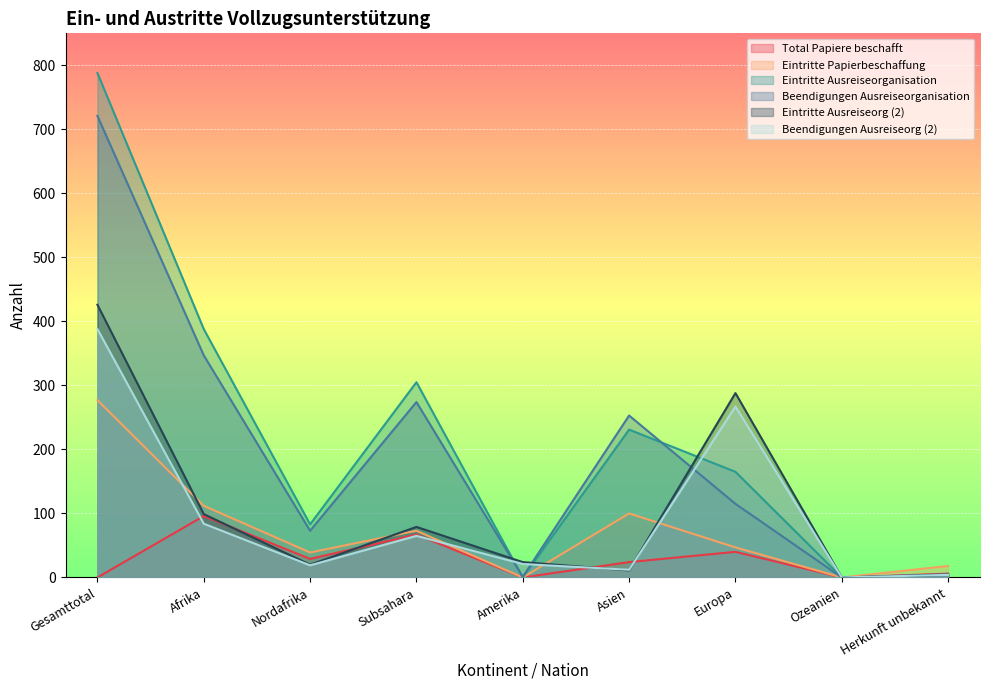

What is the sum of all Eintritte Papierbeschaffung values?

666